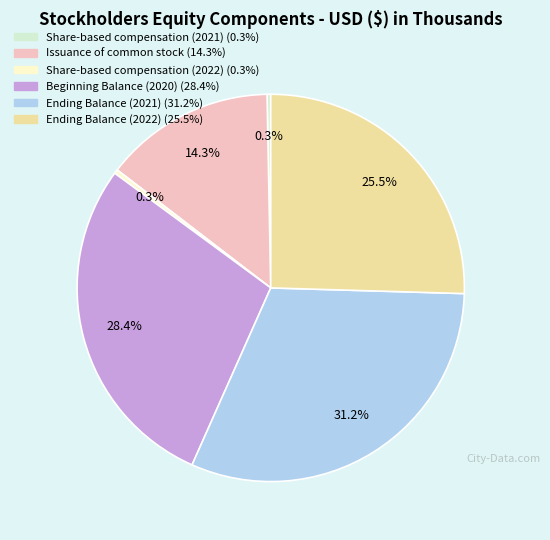

Combined, what portion of the pie is Beginning Balance (2020) and Ending Balance (2021)?

59.6%